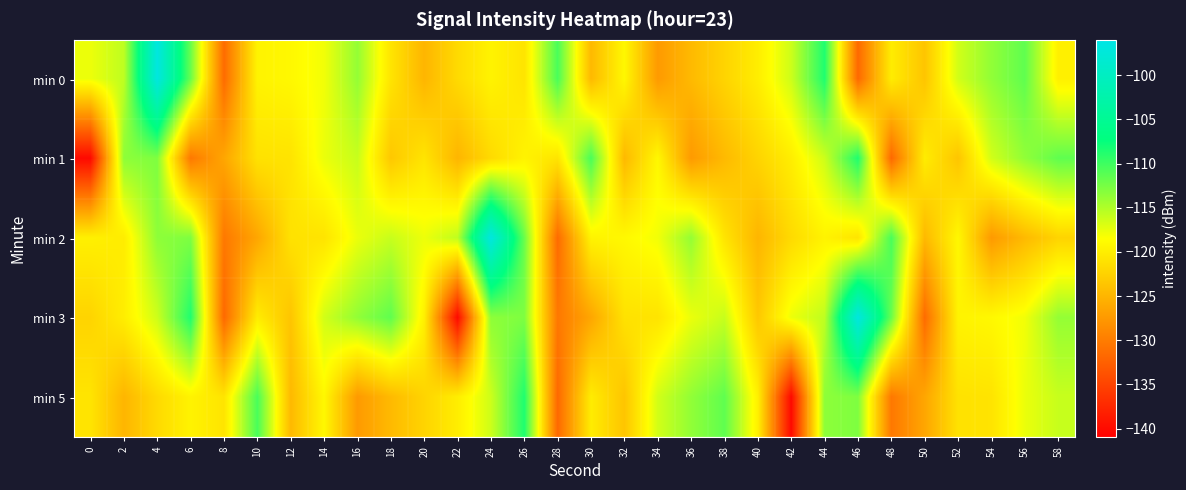

List the series in order of their peak value, highest first.

min 0, min 2, min 3, min 1, min 5